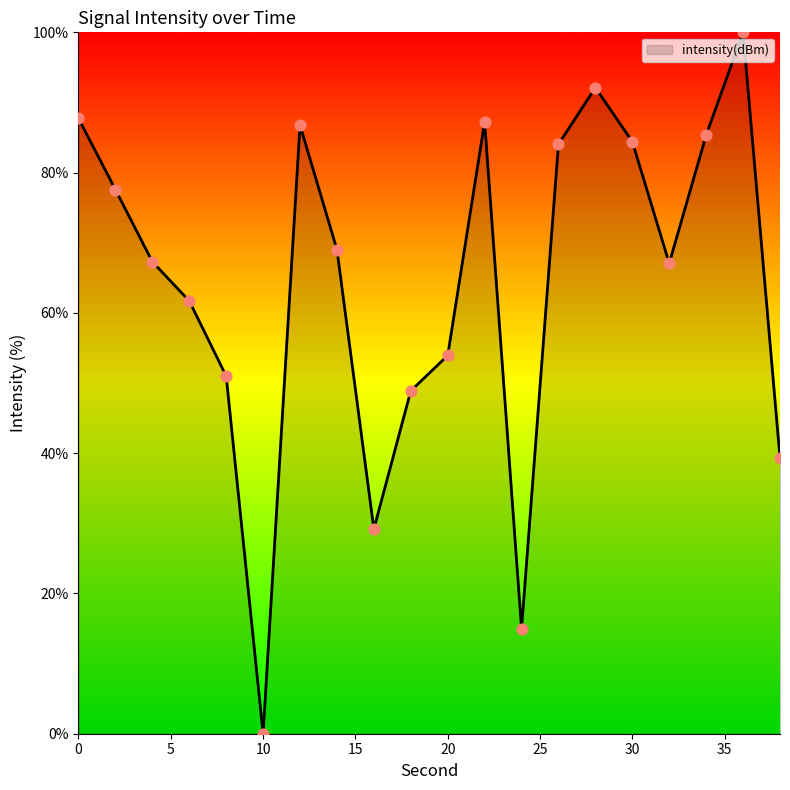

What is the greatest value displayed?

100.0